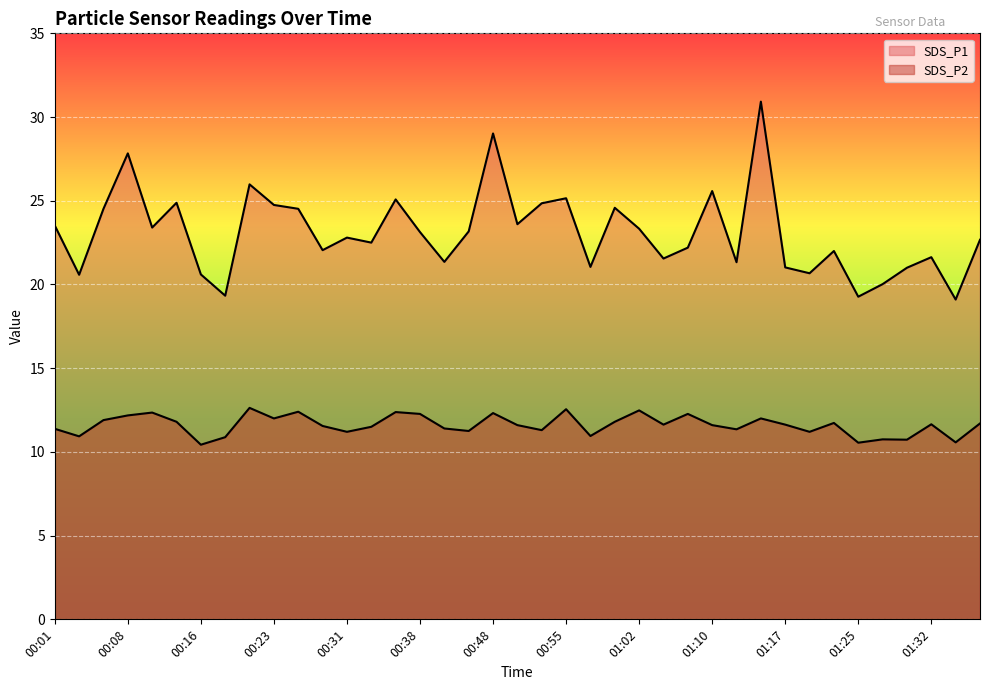

What is the difference between the SDS_P1 values at 01:12 and 01:17?

0.3